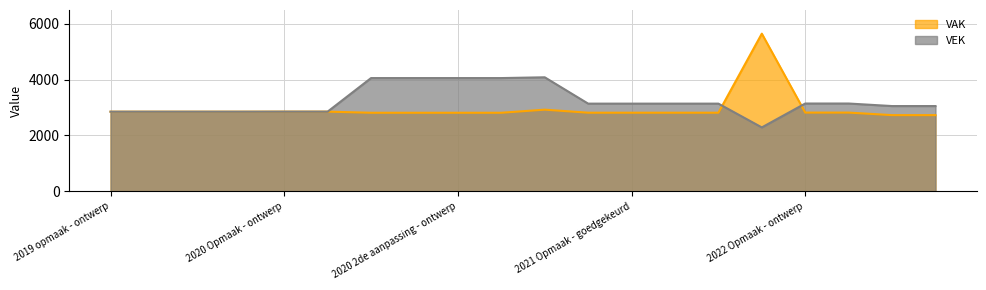

What is the total value across all series at 2019 1ste aanpassing - goedgekeurd?

5706